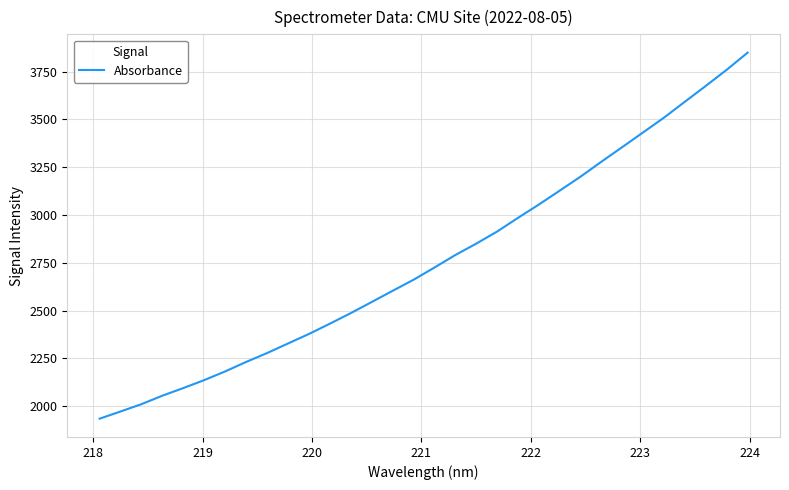

What is the minimum value shown in the chart?

1934.8